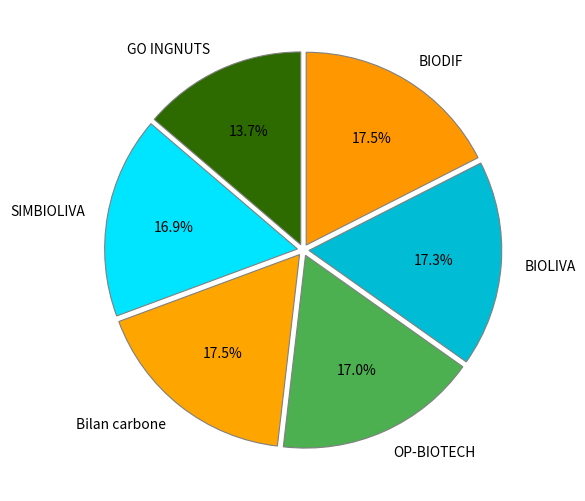

How much of the chart is everything except Bilan carbone?

82.5%